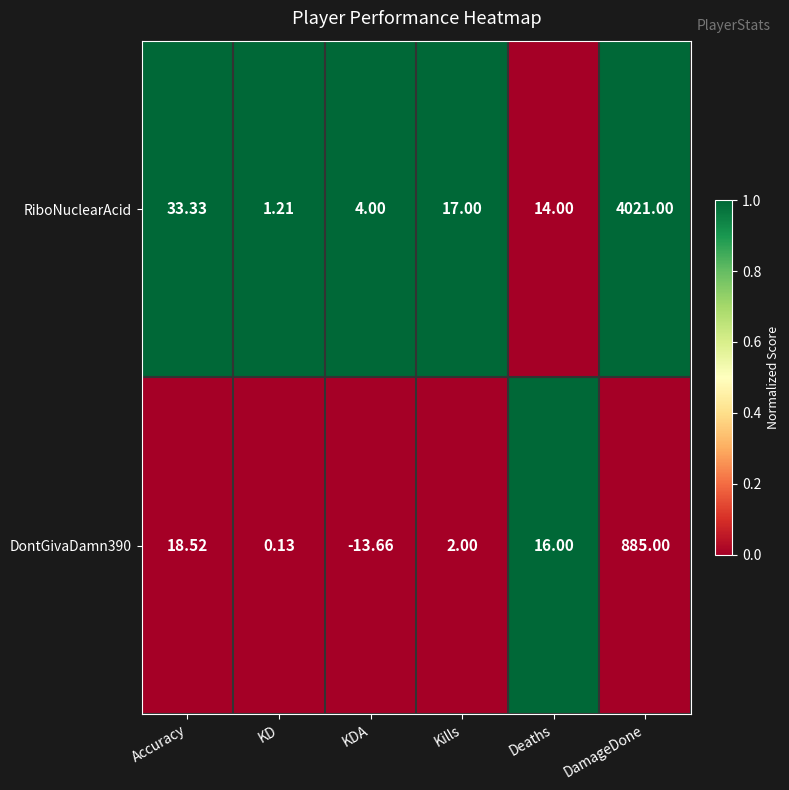

Which series has the widest spread of values?

RiboNuclearAcid